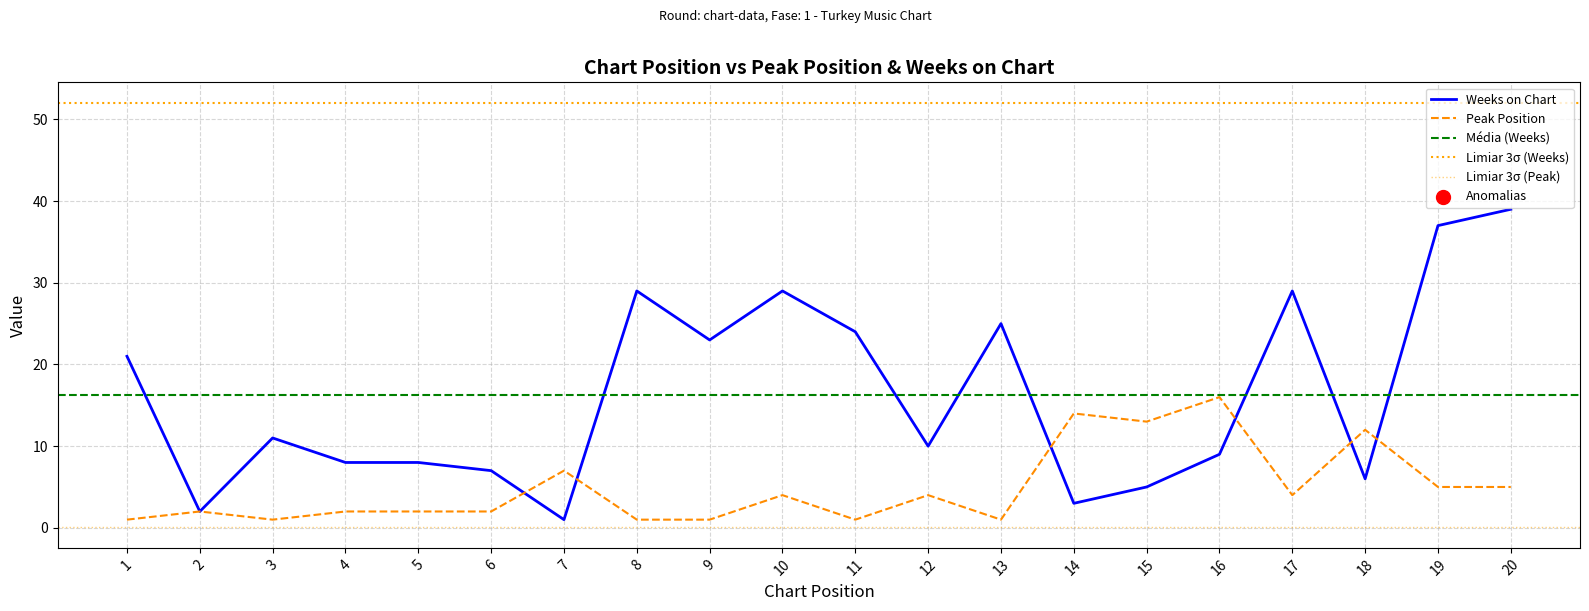

Which series has the largest total across all categories?

Weeks on Chart